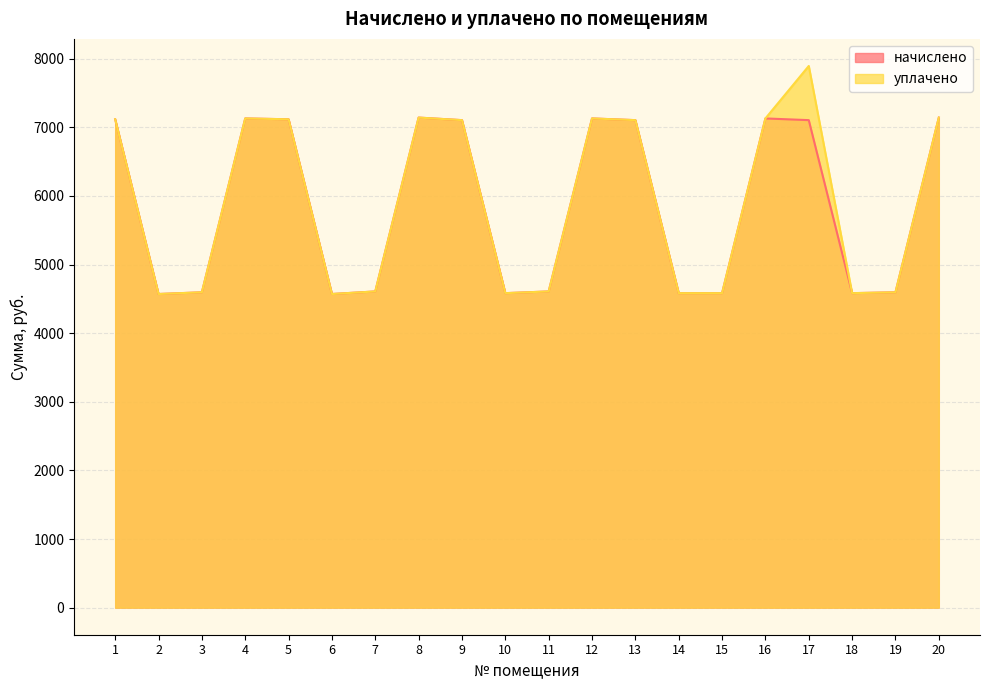

True or false: уплачено and начислено intersect in this chart.

False